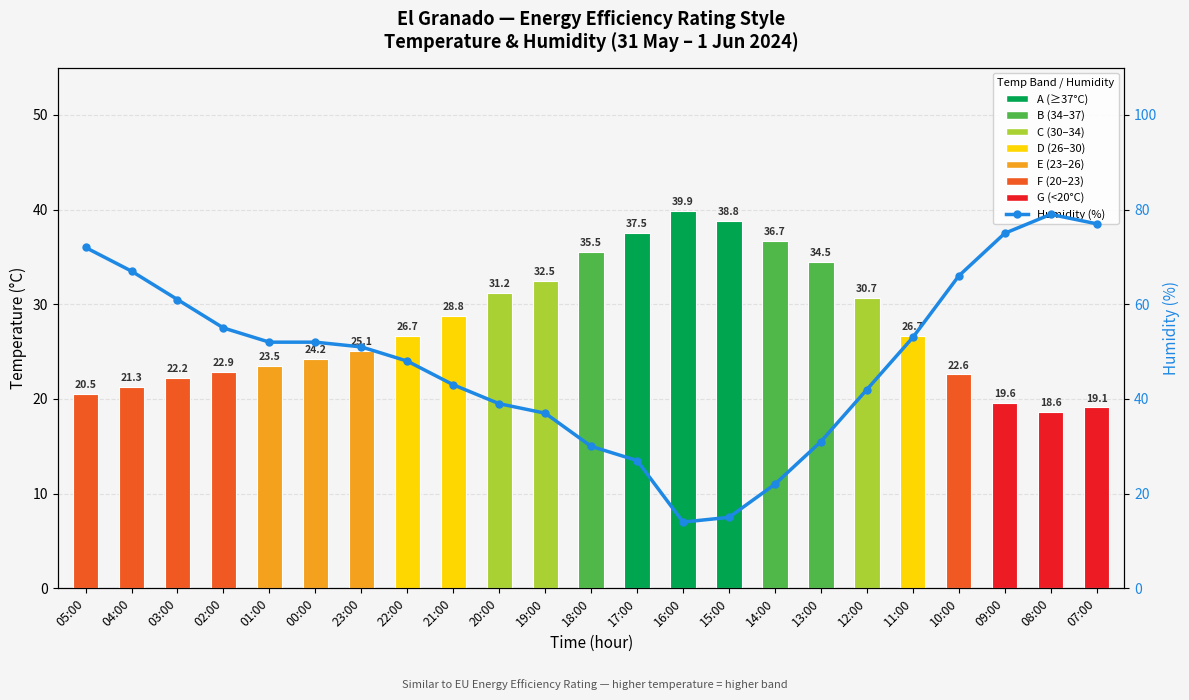

Between 18:00 and 01:00, which is larger?

18:00